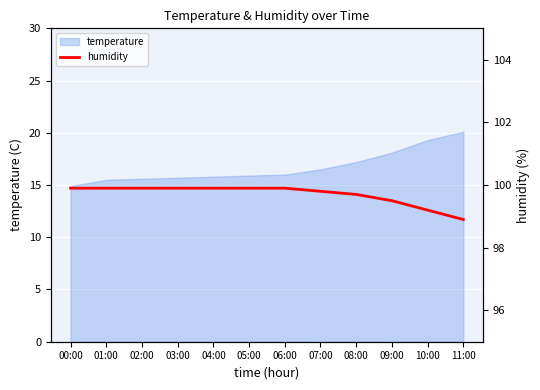

Does the chart display data point markers on the line(s)?

No